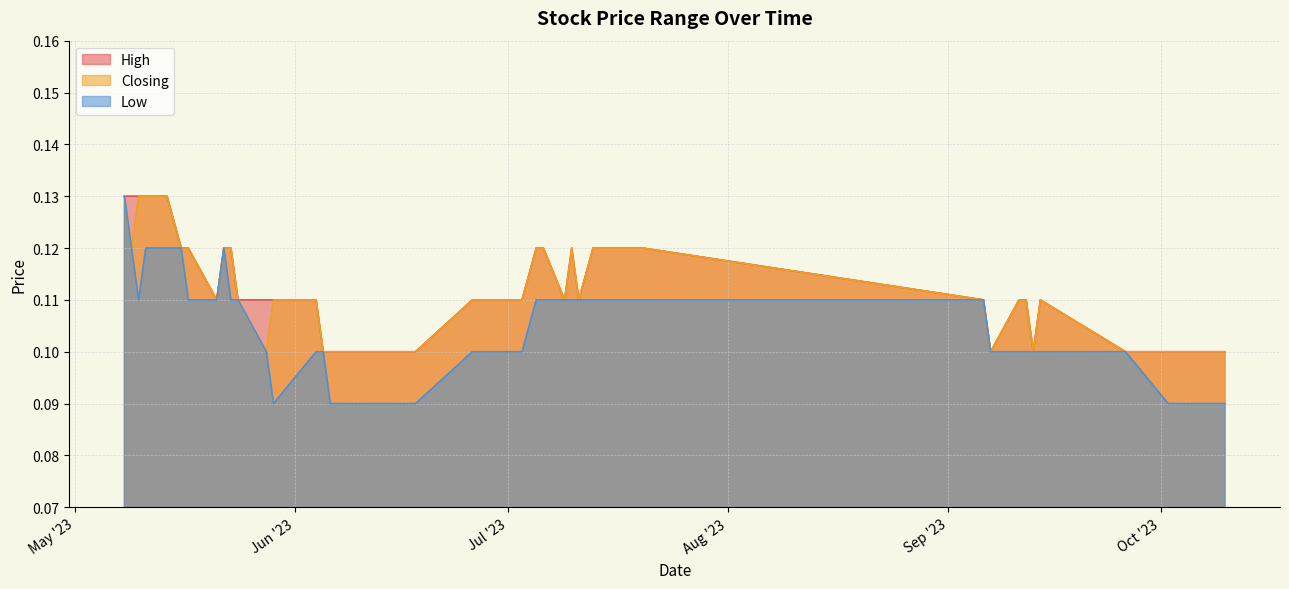

At how many categories does at least one series exceed 0?

40